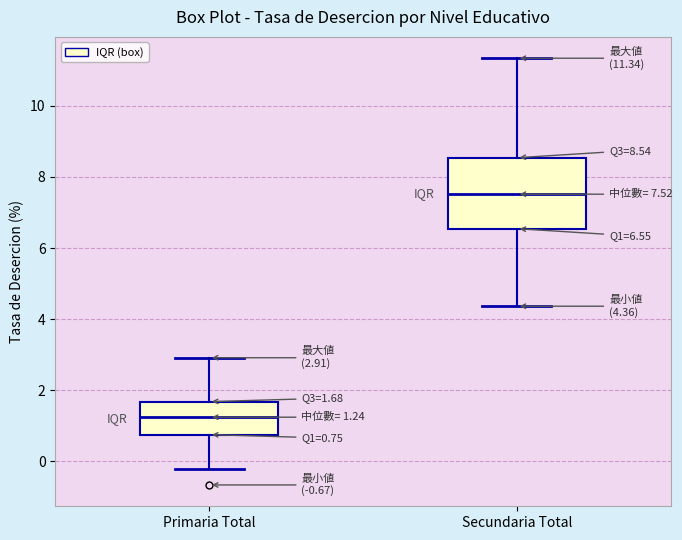

Which box's median line is the highest?

Secundaria Total